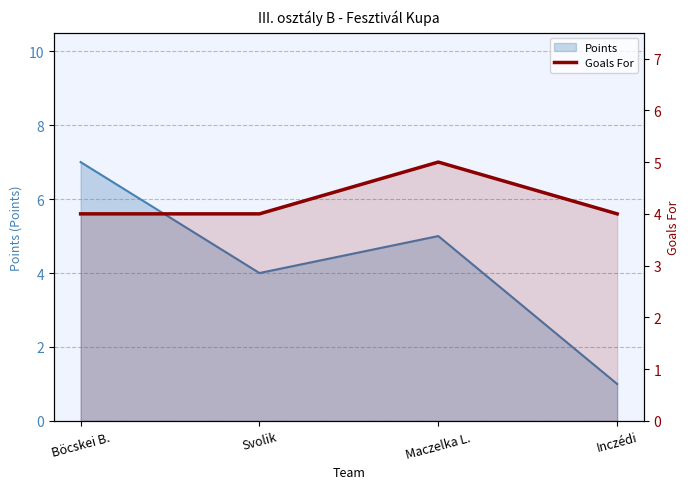

What position from the right is Böcskei B.?

4